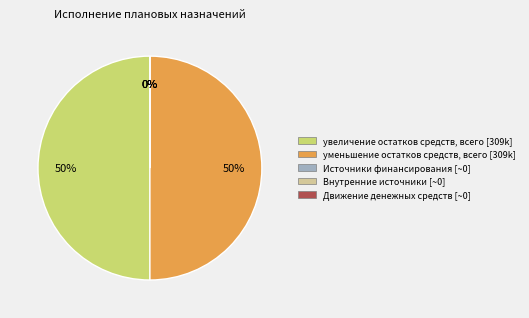

Count the number of slices in the pie.

5